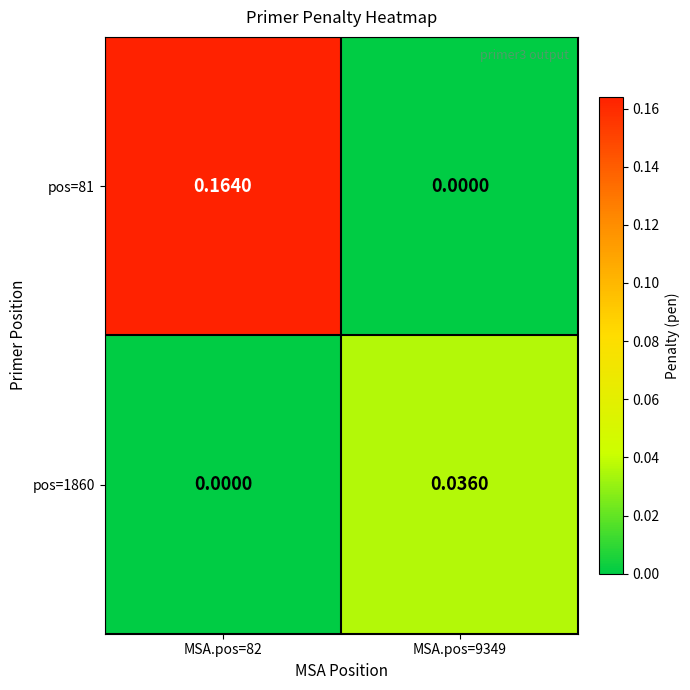

Is the value of pos=81 at MSA.pos=82 greater than the value of pos=1860 at MSA.pos=9349?

Yes